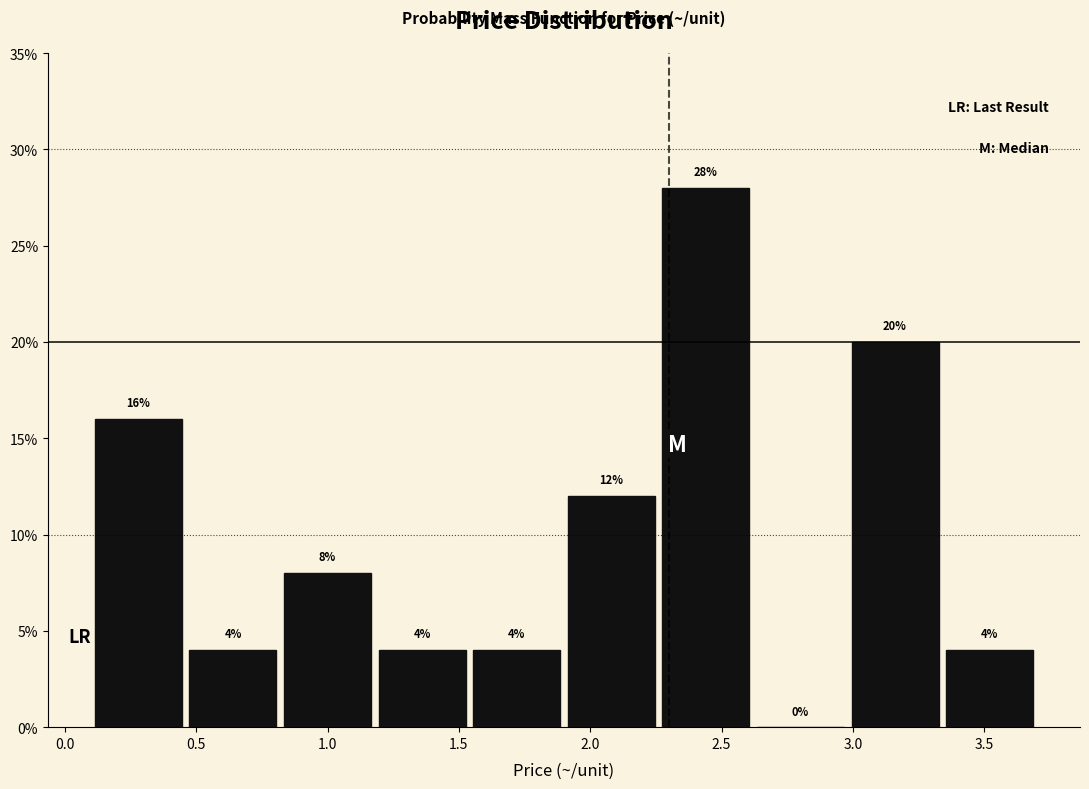

How tall is the bar that spans 3.34 to 3.70 on the x-axis? The bar edges are not printed on the chart, so give them approximately, as read against the axis.

4